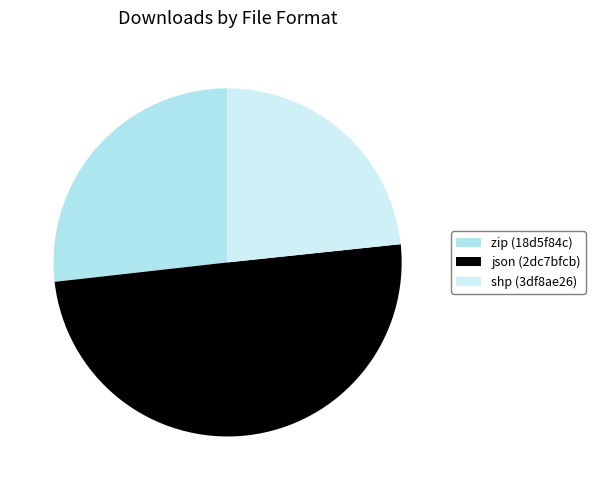

Approximately how many times larger is the value at shp (3df8ae26) compared to json (2dc7bfcb)?

0.5